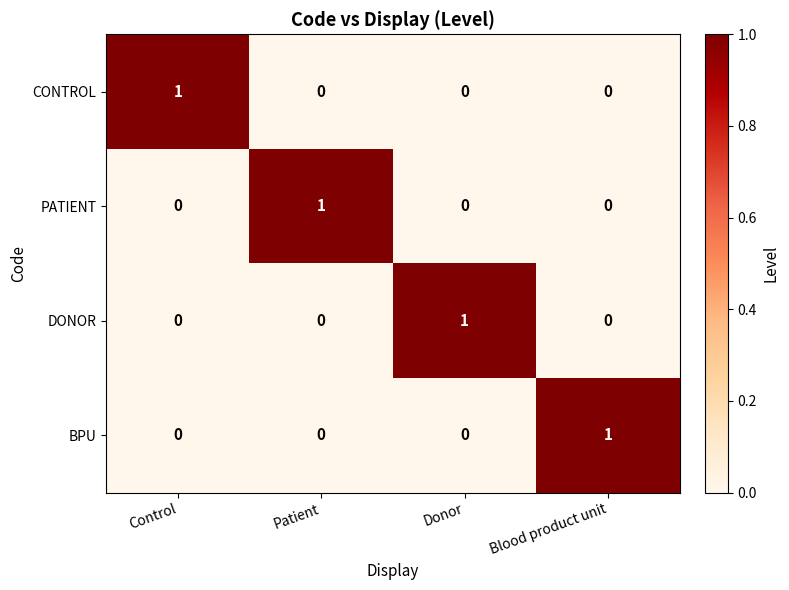

Reading left to right, what are all the values shown in this chart?

CONTROL: Control=1	Patient=0	Donor=0	Blood product unit=0
PATIENT: Control=0	Patient=1	Donor=0	Blood product unit=0
DONOR: Control=0	Patient=0	Donor=1	Blood product unit=0
BPU: Control=0	Patient=0	Donor=0	Blood product unit=1